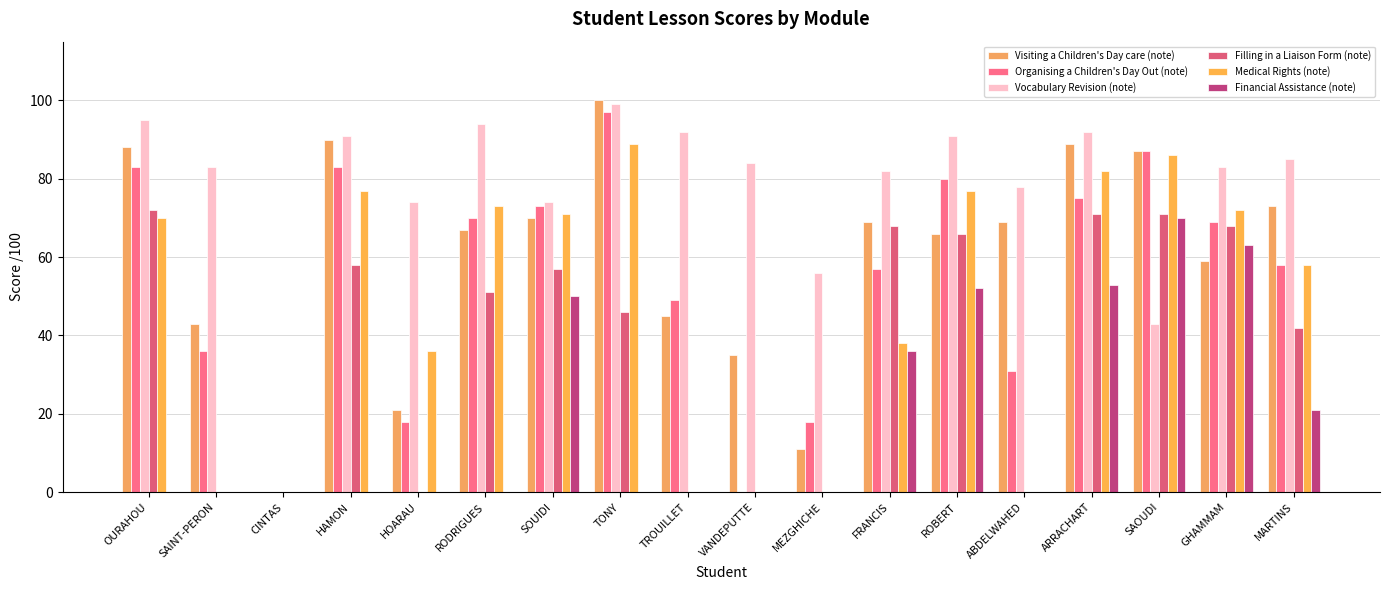

Is it true that Filling in a Liaison Form (note) equals -24 at CINTAS?

False